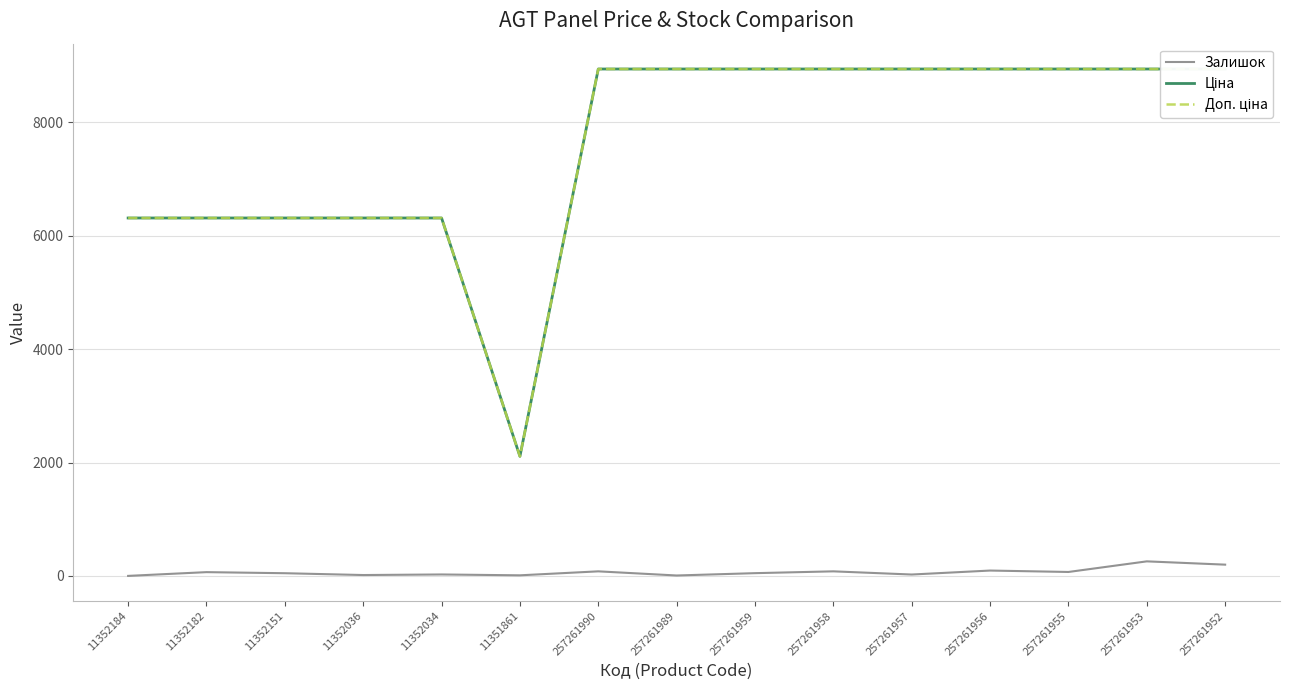

What is the spread (max minus min) of values at 257261989?

8925.1